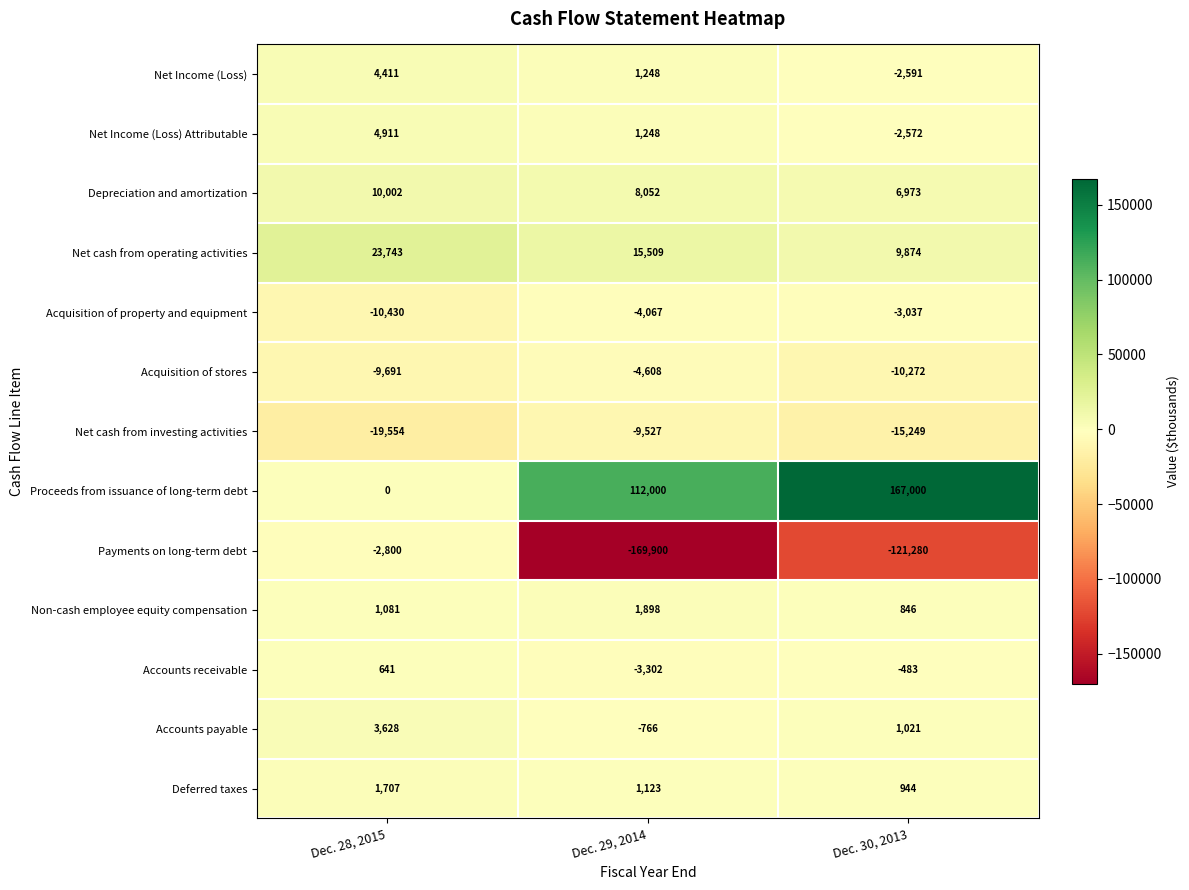

What is the minimum value for Deferred taxes?

944